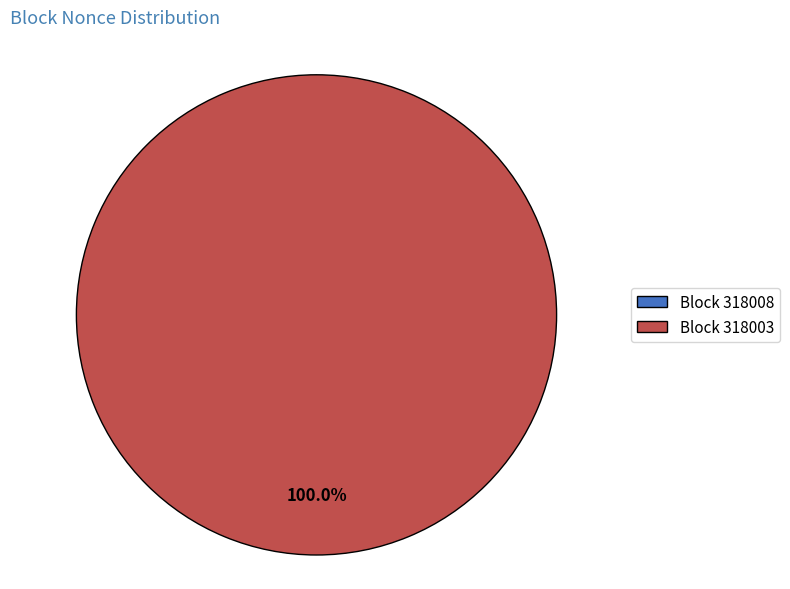

To the nearest percent, what is the combined percentage of 318008 and 318003?

100%